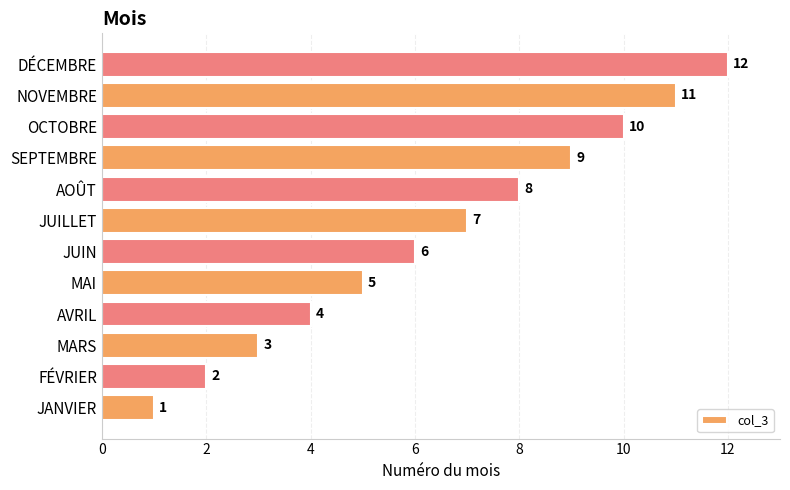

True or false: the data shows 6 at JUIN.

True